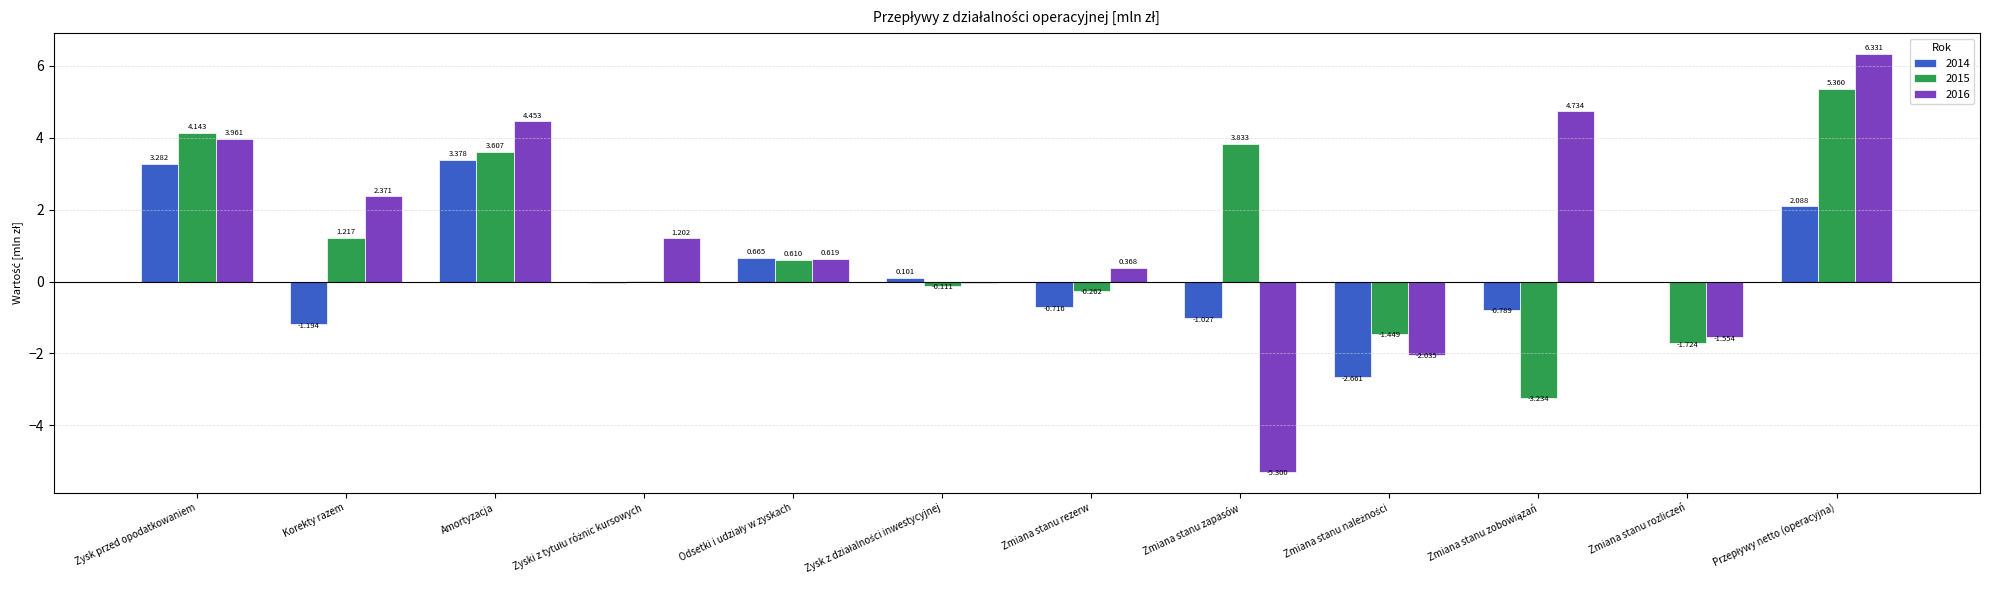

Where does the 2014 series first go above 0?

Zysk przed opodatkowaniem